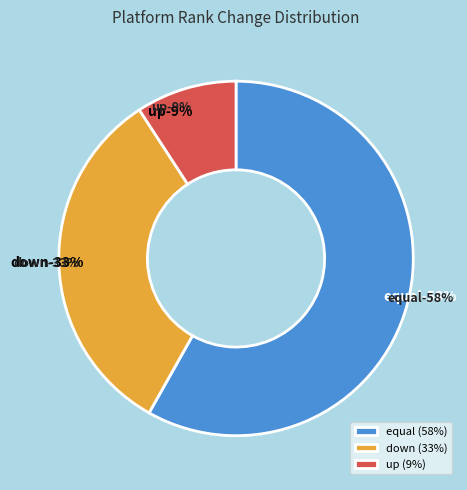

What is the total percentage of down and up?

41.8%